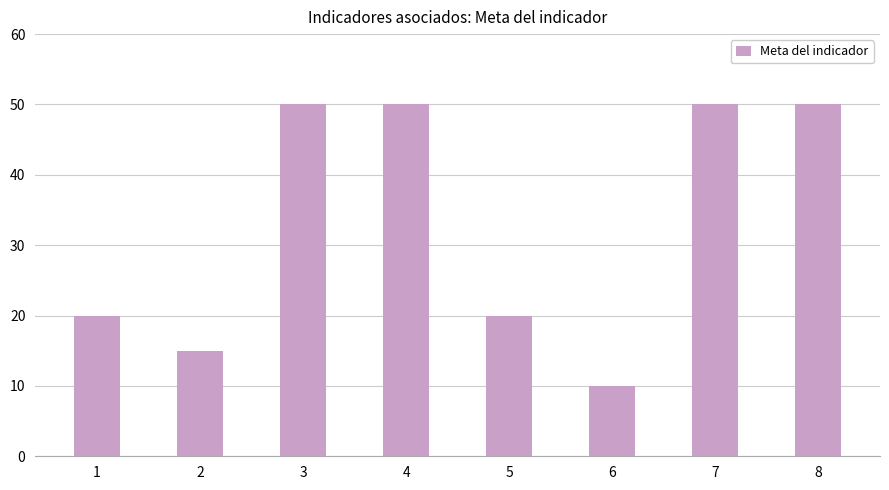

What is the average value?

33